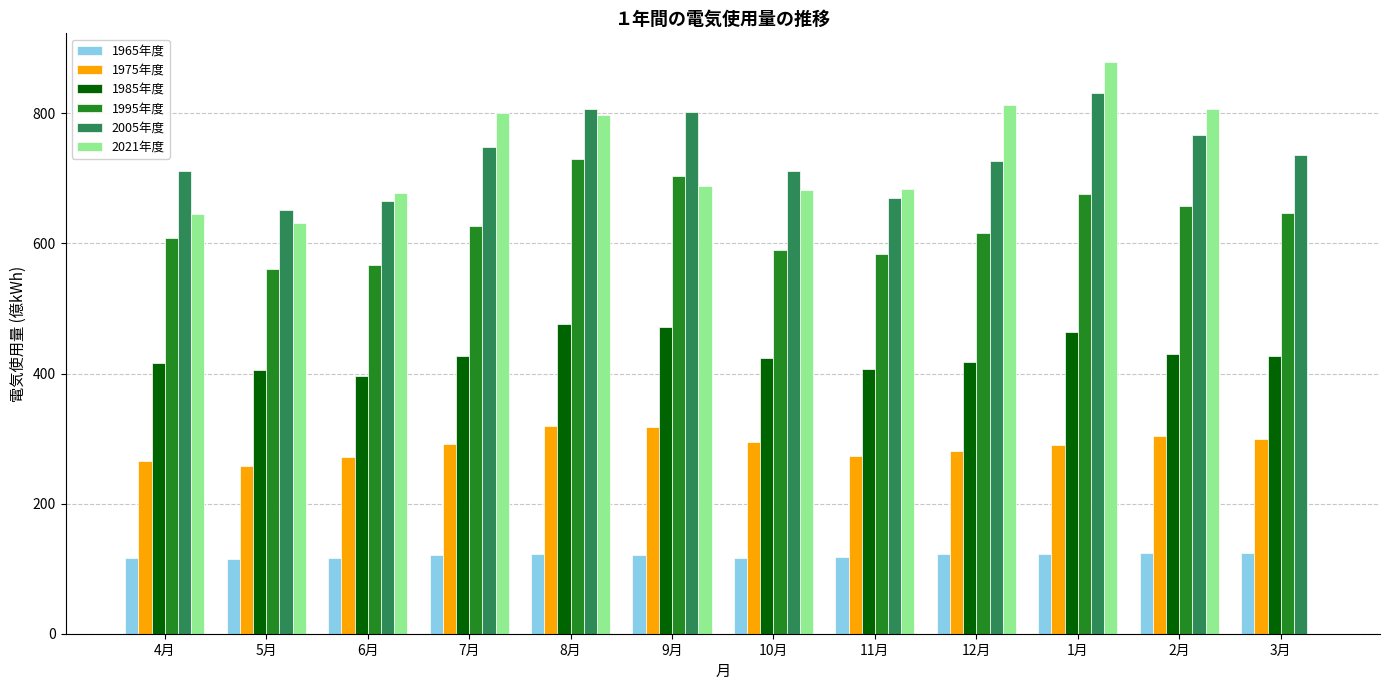

Between 2月 and 3月, which series saw the biggest shift?

2021年度